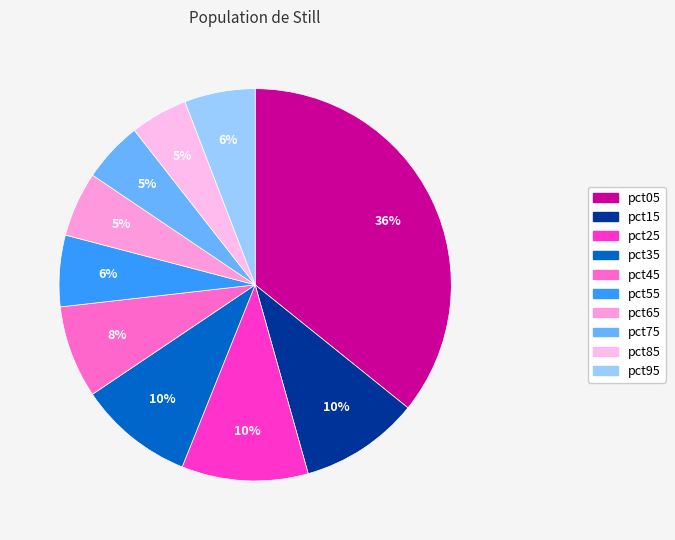

To the nearest percent, what is the difference between the pct85 and pct45 slice percentages?

3%